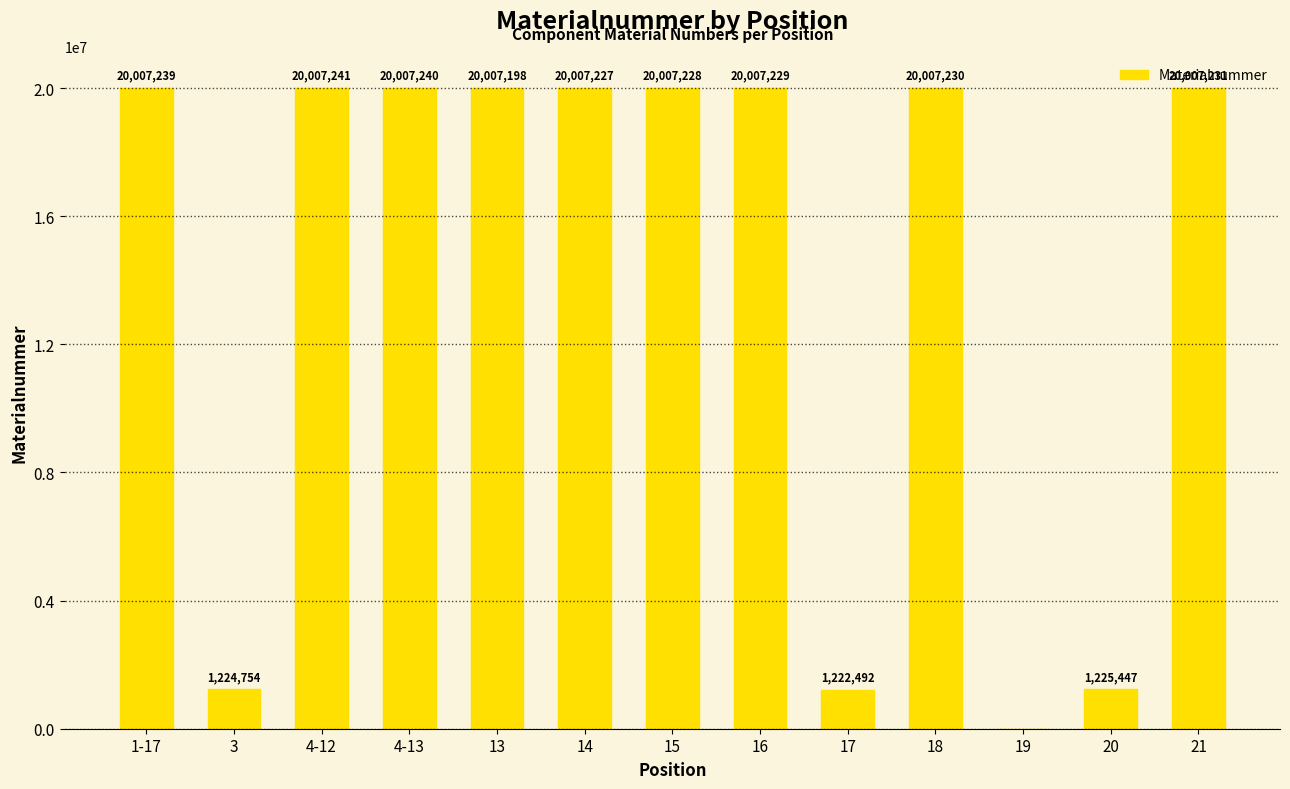

What is the change in value from 3 to 15?

+18782474